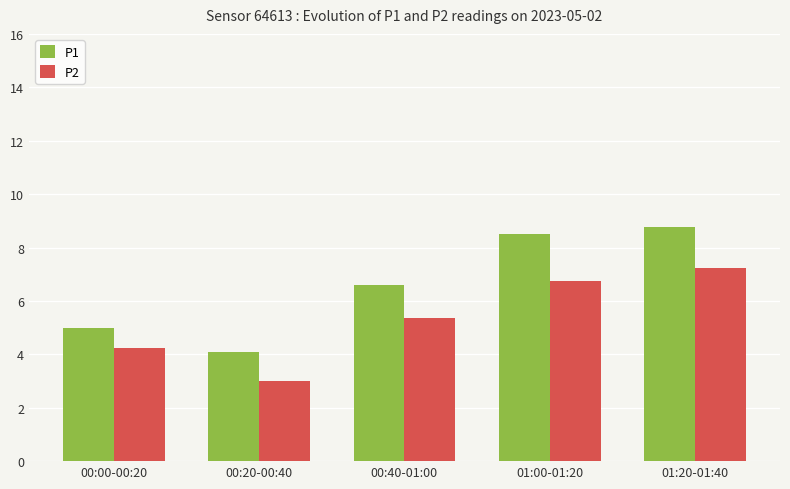

What is the sum of all P1 values?

33.0